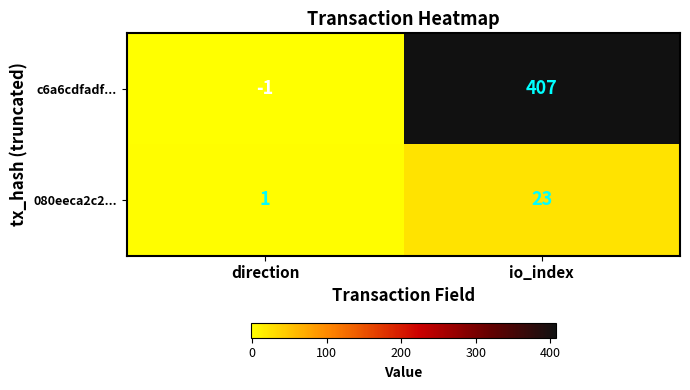

Which series changed the most between direction and io_index?

c6a6cdfadf...